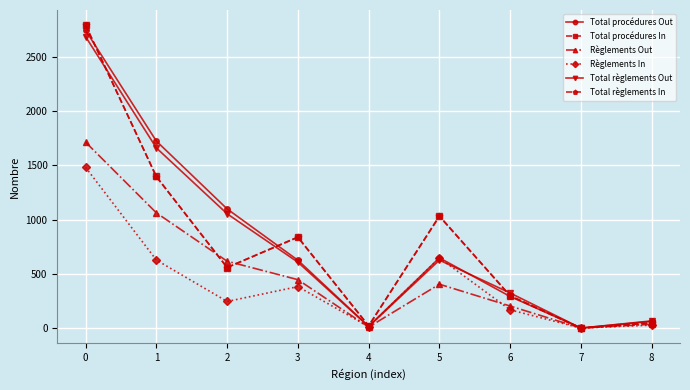

True or false: Règlements Out has a value of 772 at 3.

False